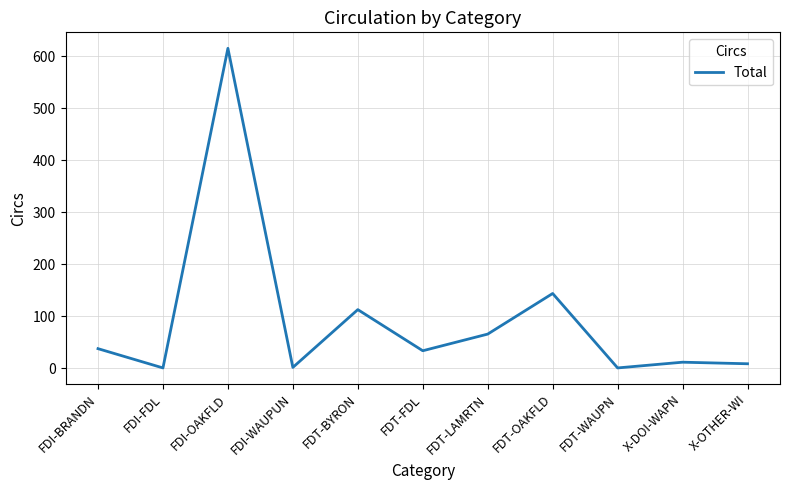

What is the difference between the values at FDT-FDL and FDI-OAKFLD?

581